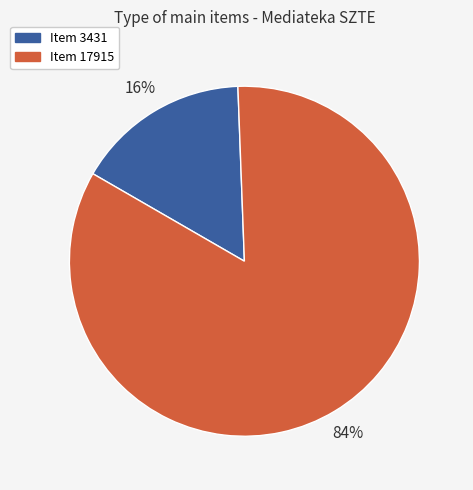

How many segments does this pie chart have?

2